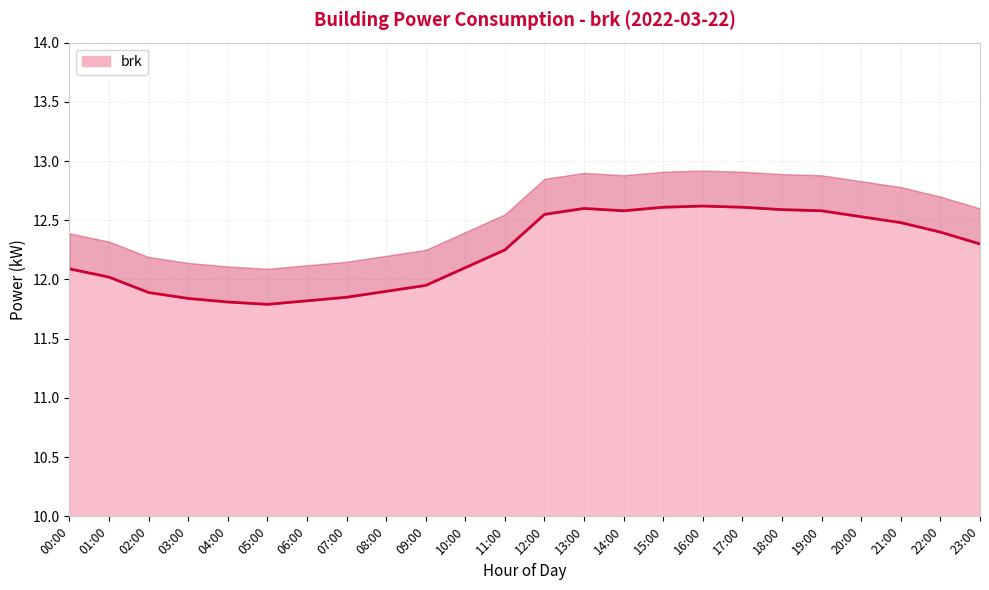

Between 23:00 and 02:00, which is larger?

23:00